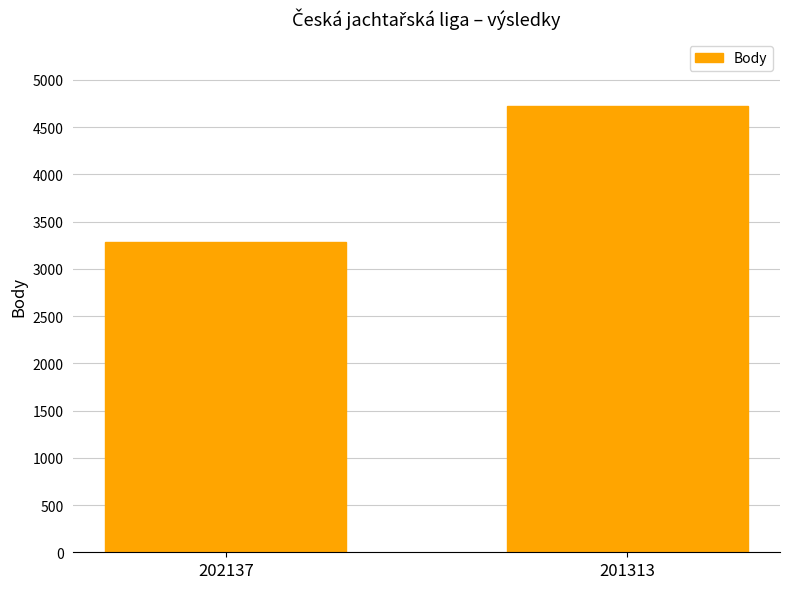

List the labels in order of value, smallest first.

202137, 201313